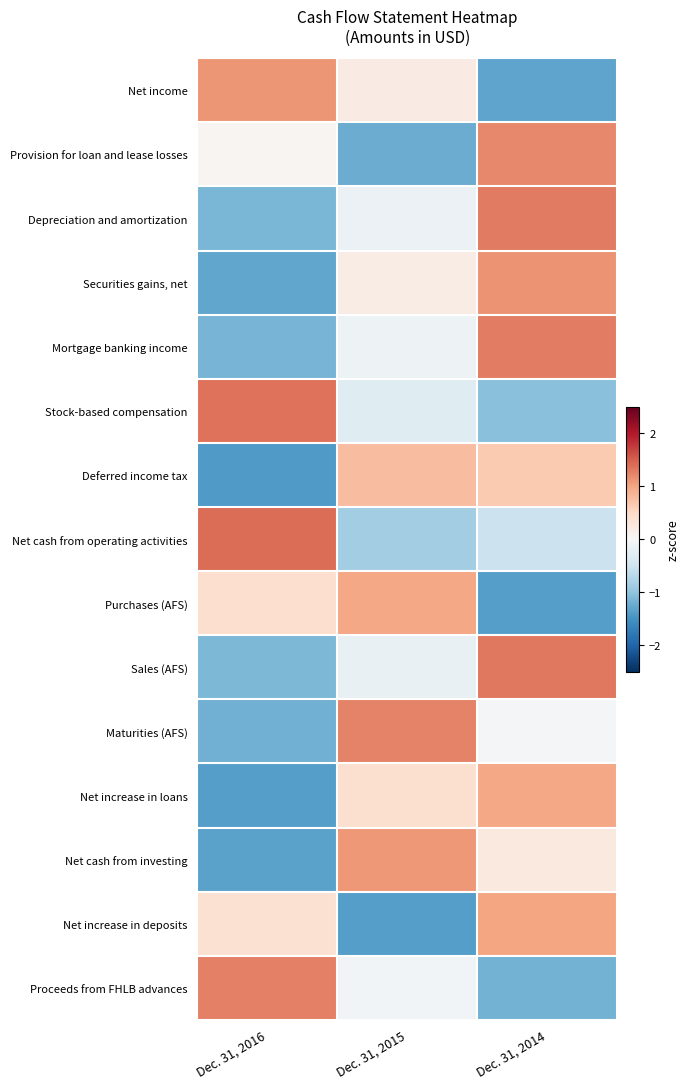

Which label corresponds to the largest value in the chart?

Dec. 31, 2016